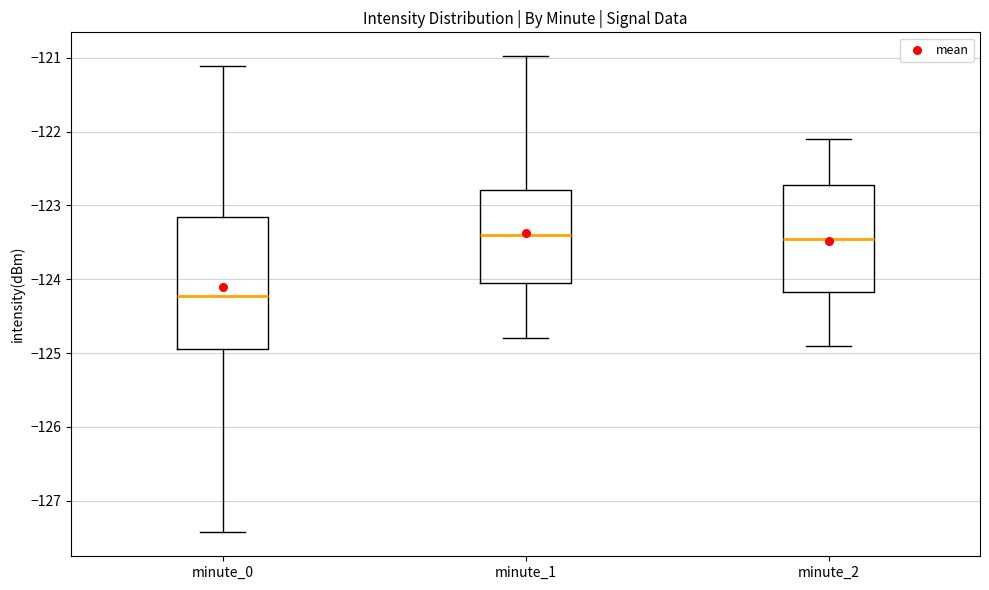

Where does the upper whisker of the box for minute_0 end on the y-axis? The values are not printed on the chart, so give them approximately, as read against the axis.

-121.1